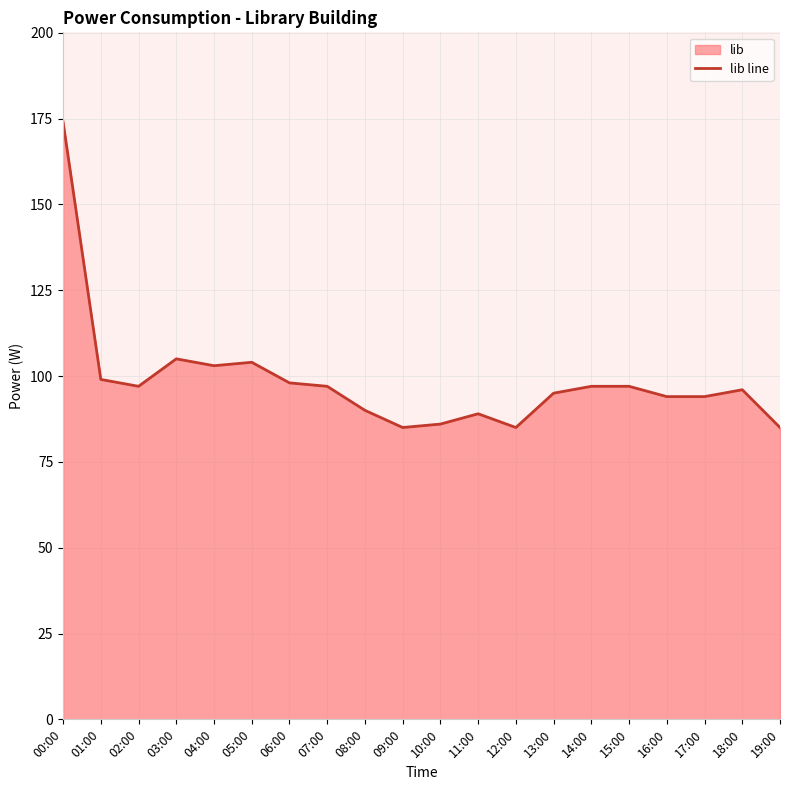

Reading left to right, extract all data points from this chart.

174	99	97	105	103	104	98	97	90	85	86	89	85	95	97	97	94	94	96	85